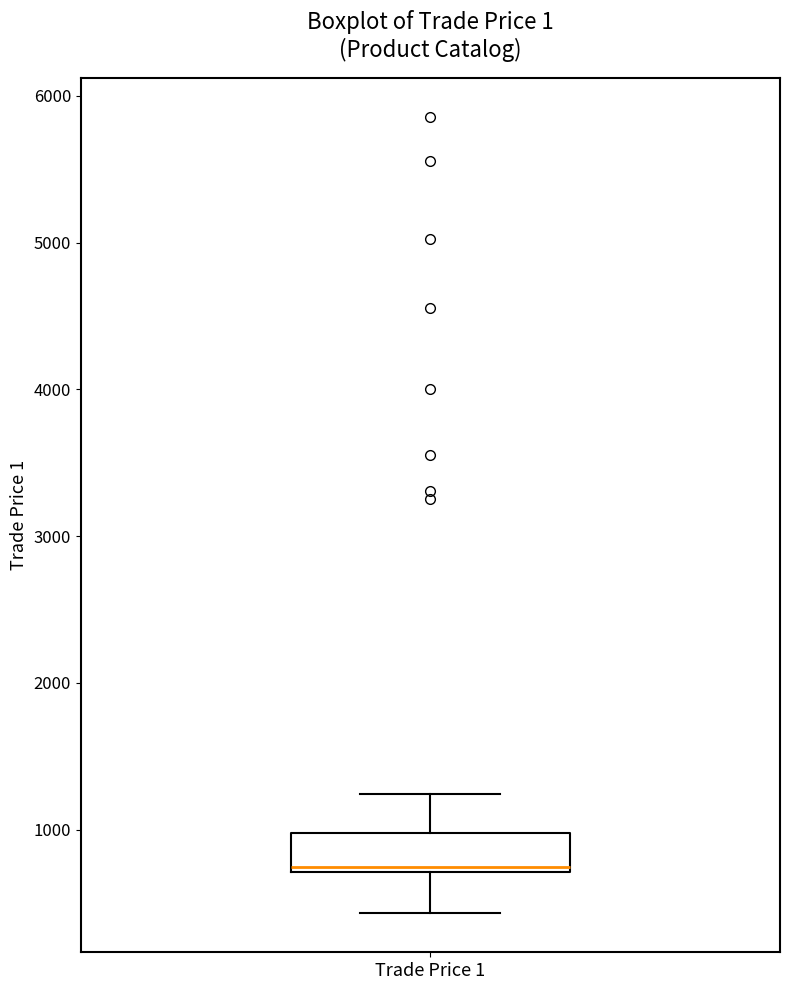

Where is the upper edge of the box for Trade Price 1 on the y-axis? The values are not printed on the chart, so give them approximately, as read against the axis.

1000